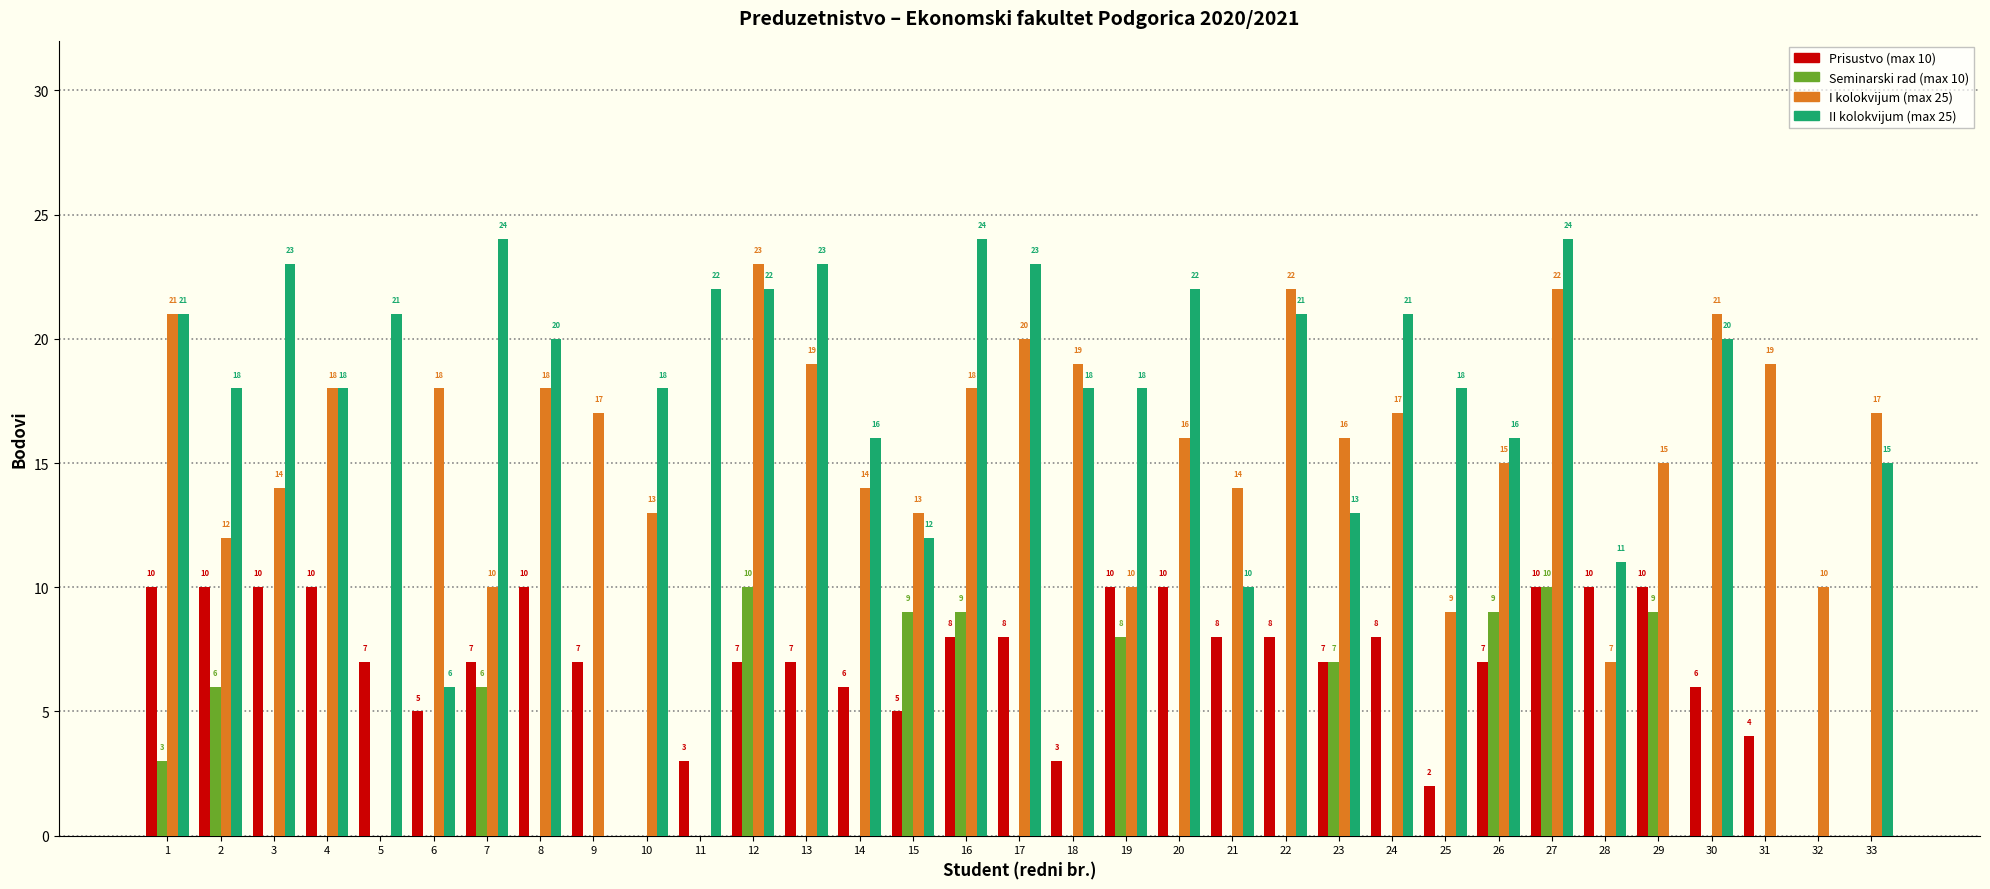

Are the bars horizontal?

No